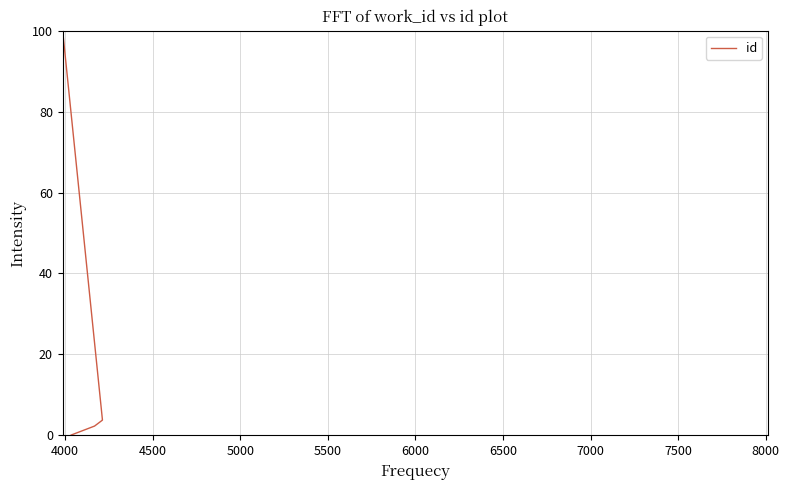

How many lines are shown in the chart?

1